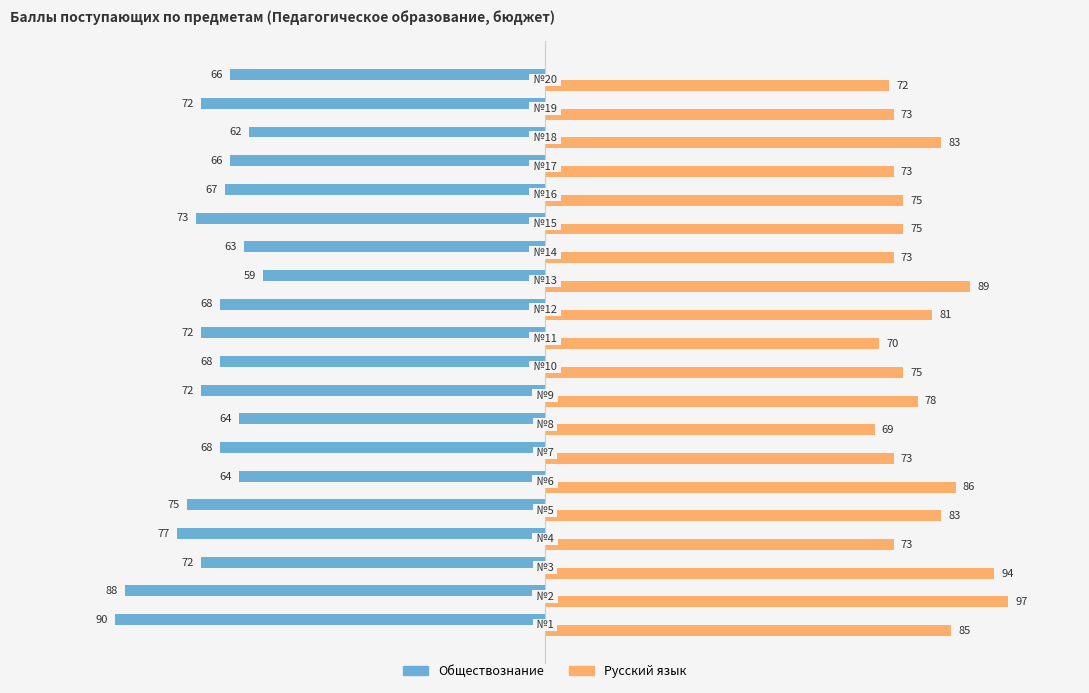

What is the lowest value of the Обществознание series?

-90